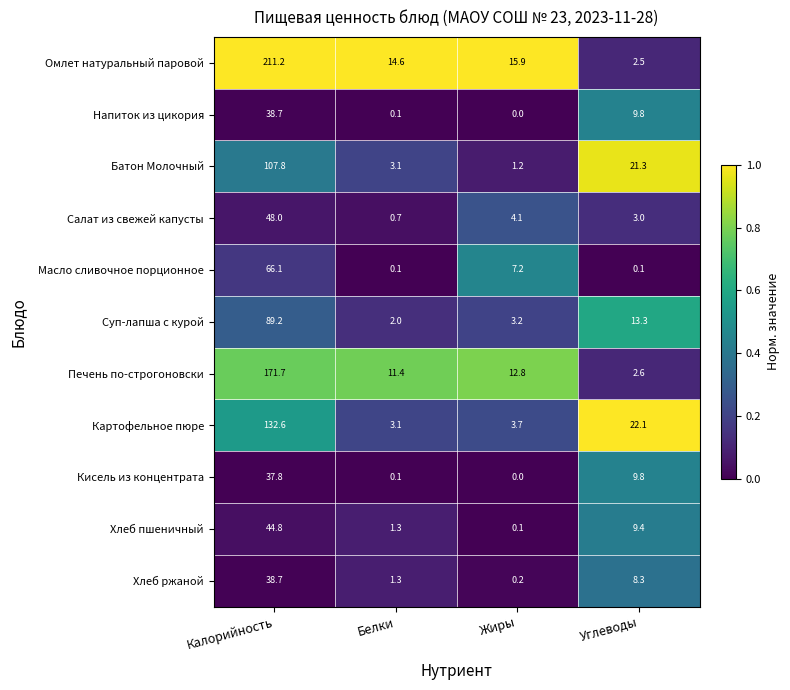

What is the maximum value for Масло сливочное порционное?

66.1